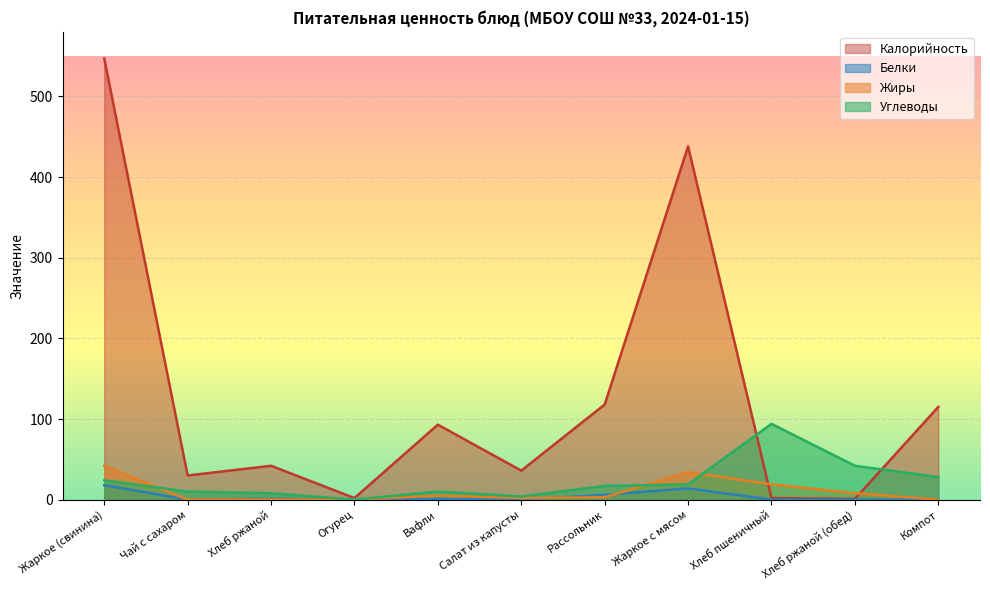

What is the greatest value displayed?

547